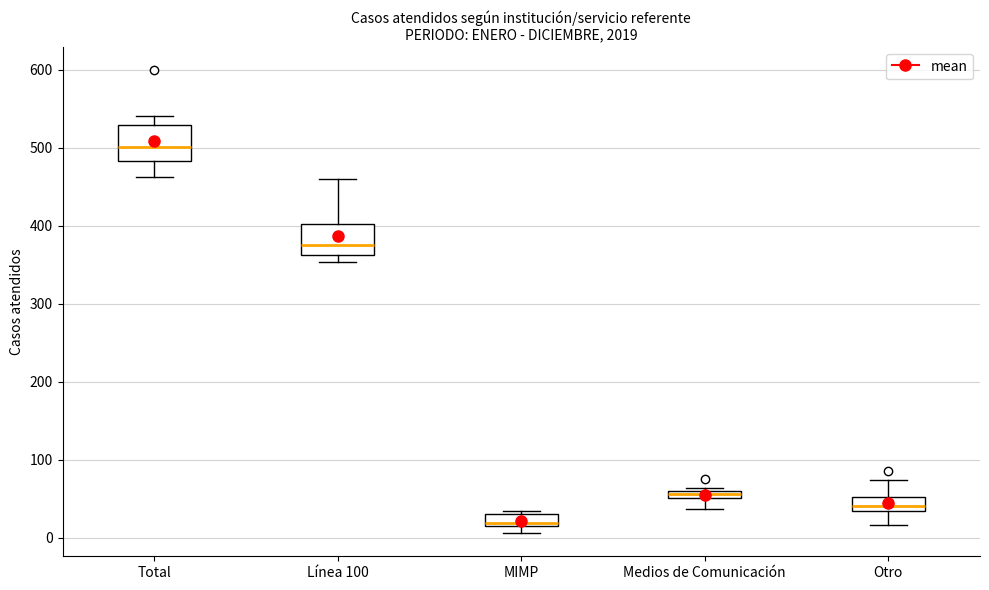

Which box's median line is the lowest?

MIMP